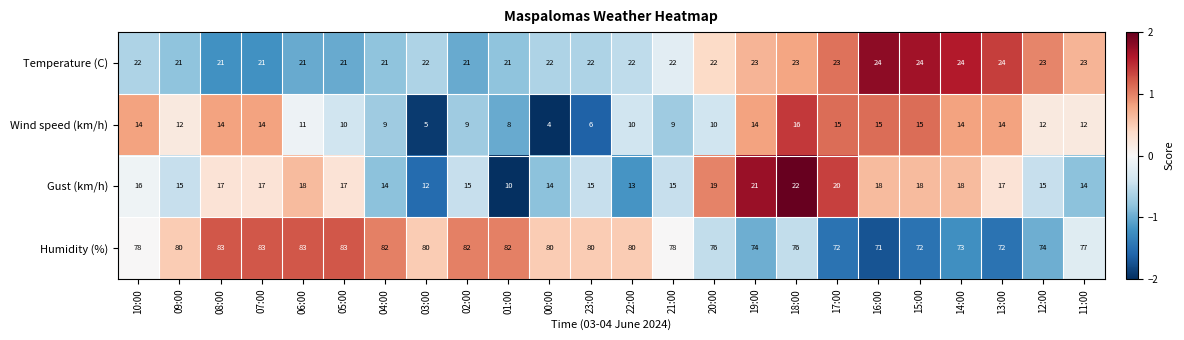

How many categories are shown in the chart?

24